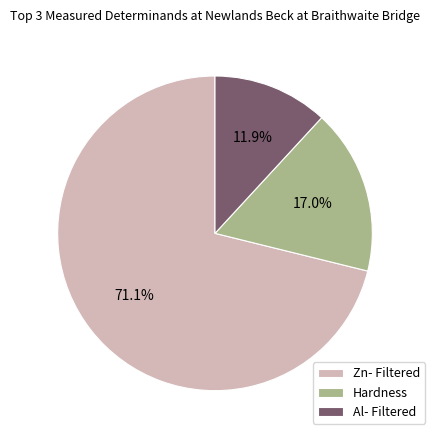

Rank the categories by value from lowest to highest.

Al- Filtered, Hardness, Zn- Filtered